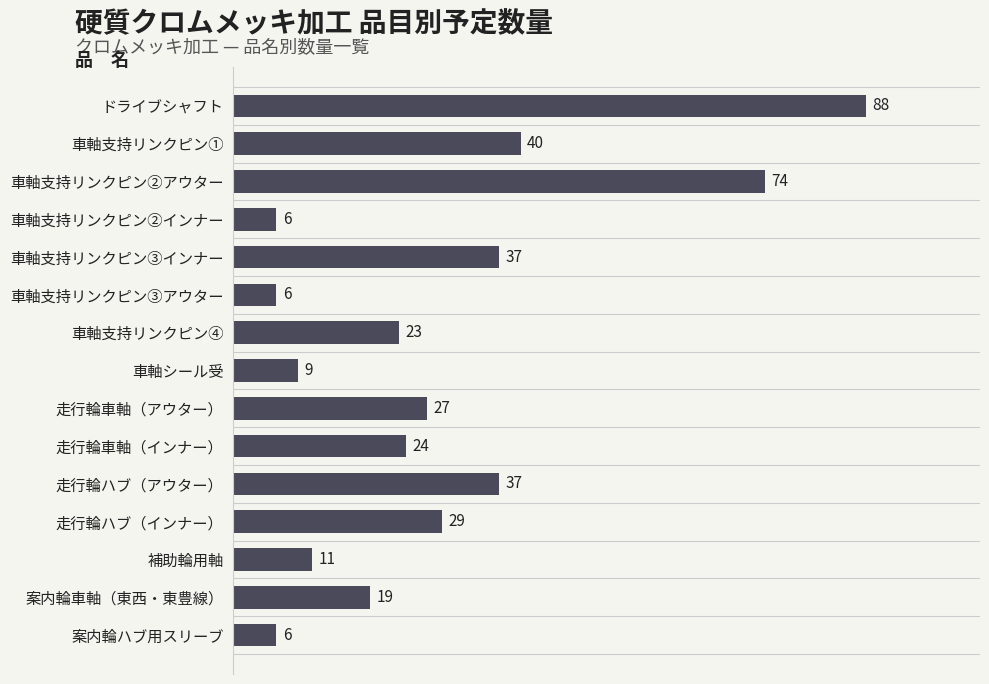

What is the value of the 6th bar from the top?

6